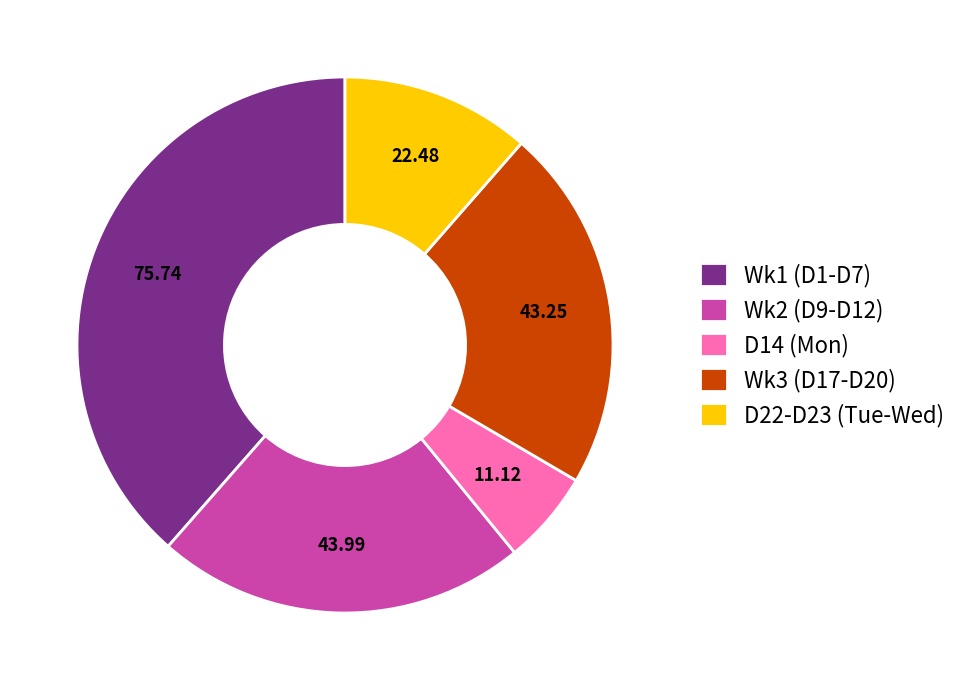

What is the smallest slice in the pie chart?

D14 (Mon)